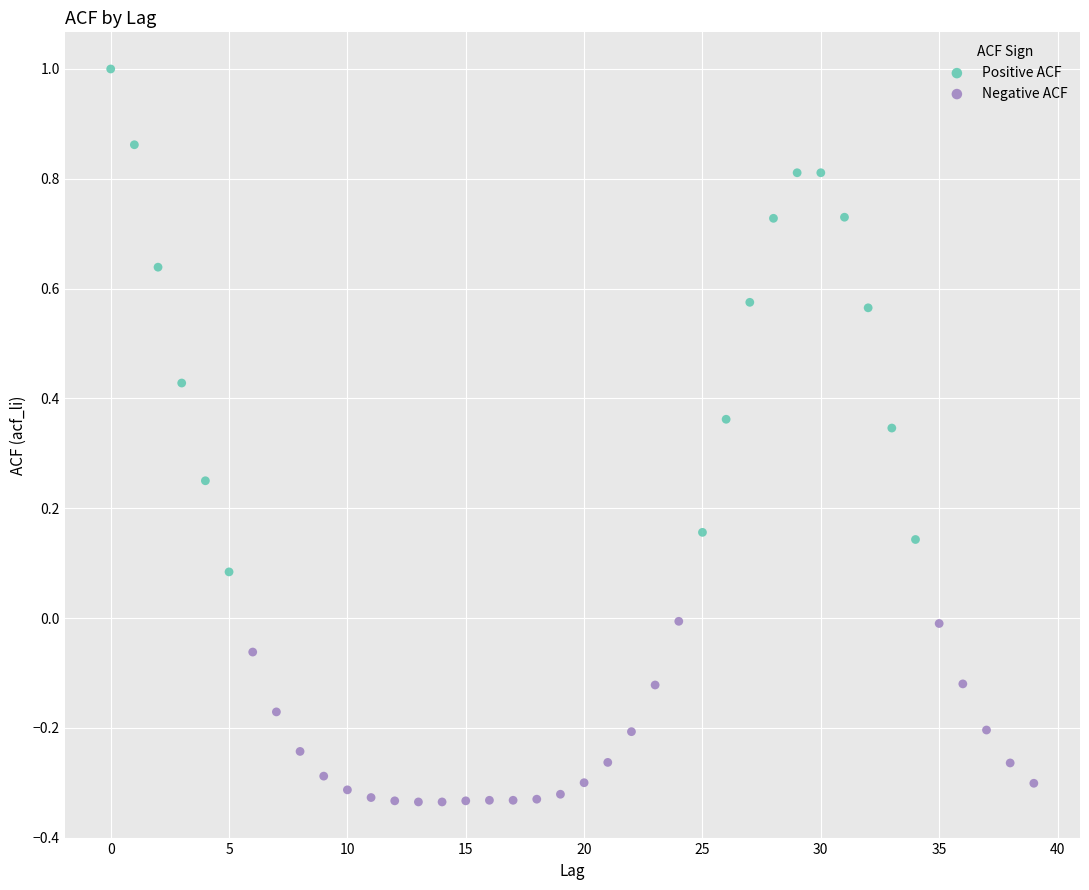

Which series contains the lowest Y value?

Negative ACF